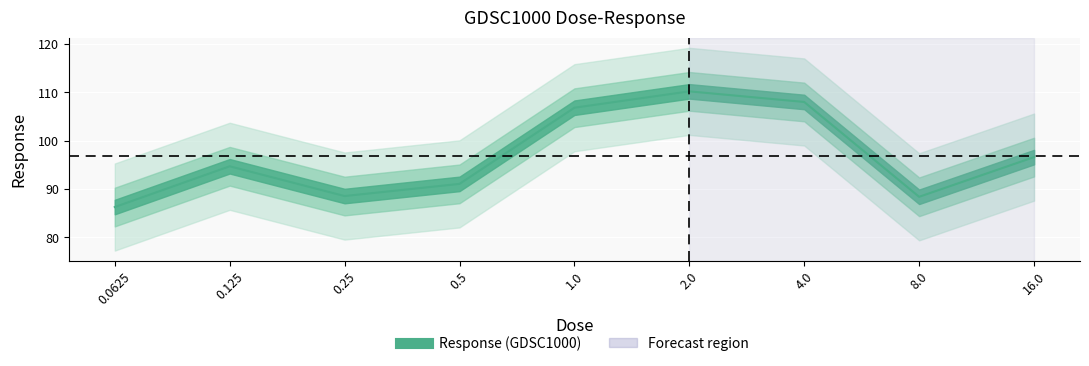

What is the difference between the maximum and minimum values?

23.9